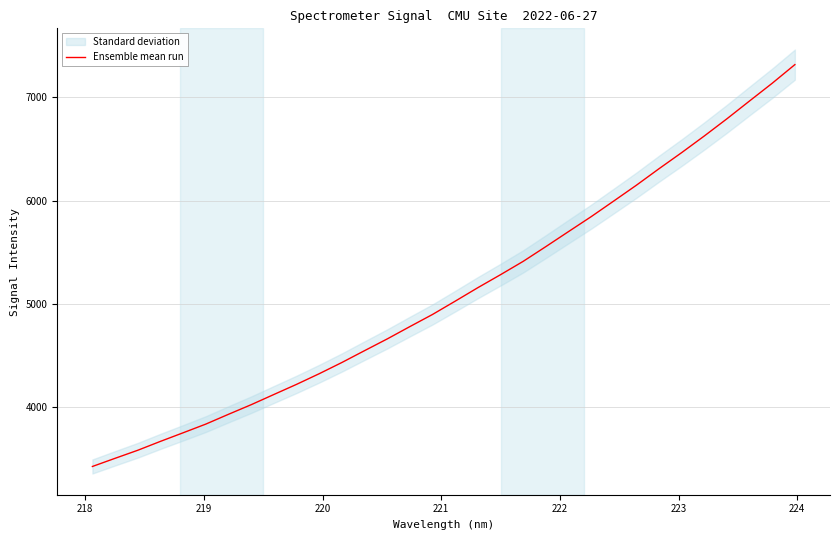

How many data points are above 5023?

16